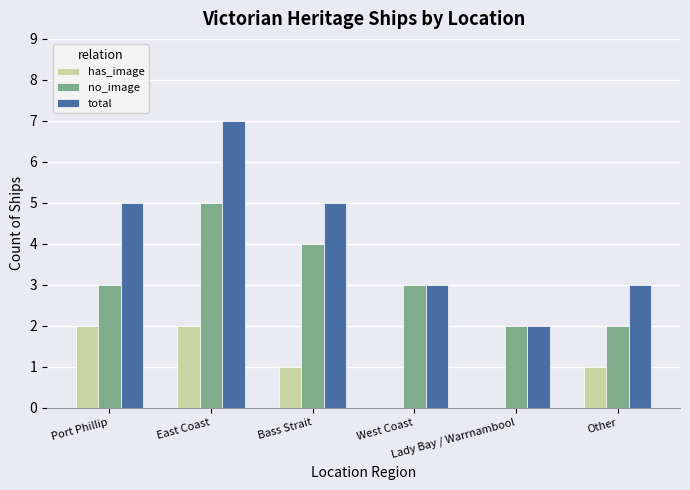

How many groups of bars are there?

6